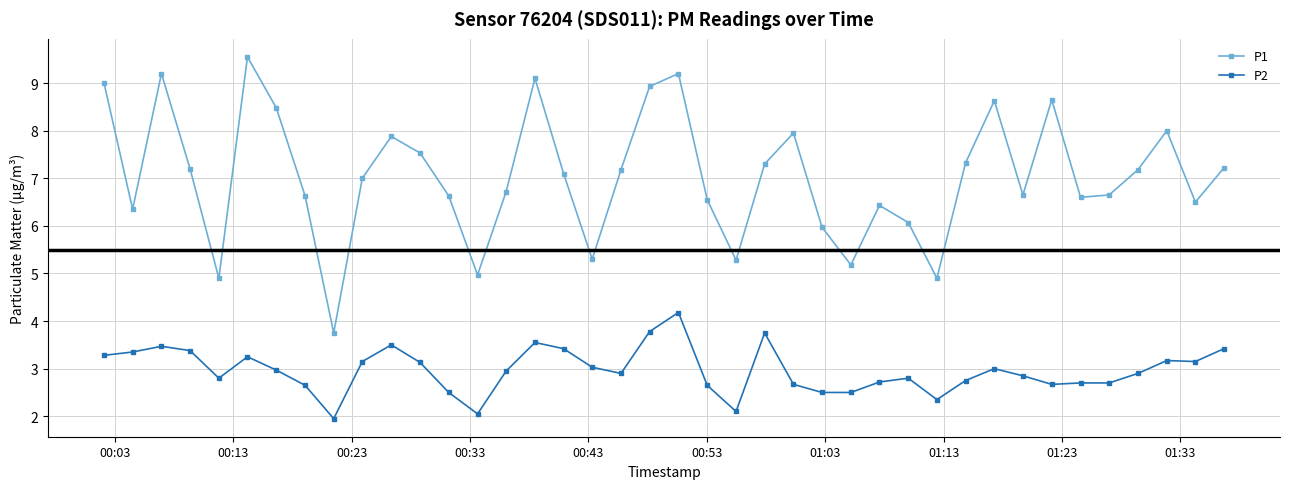

Which series has the largest range (max minus min)?

P1